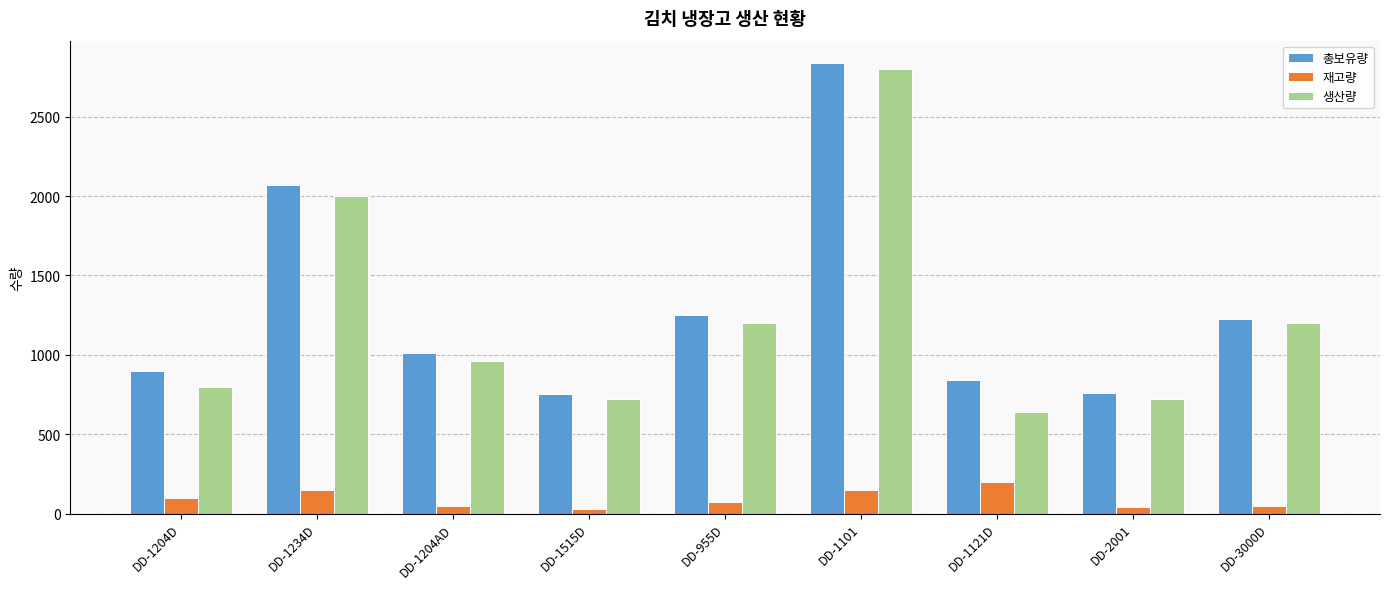

What are all the series names shown in the legend?

총보유량, 재고량, 생산량